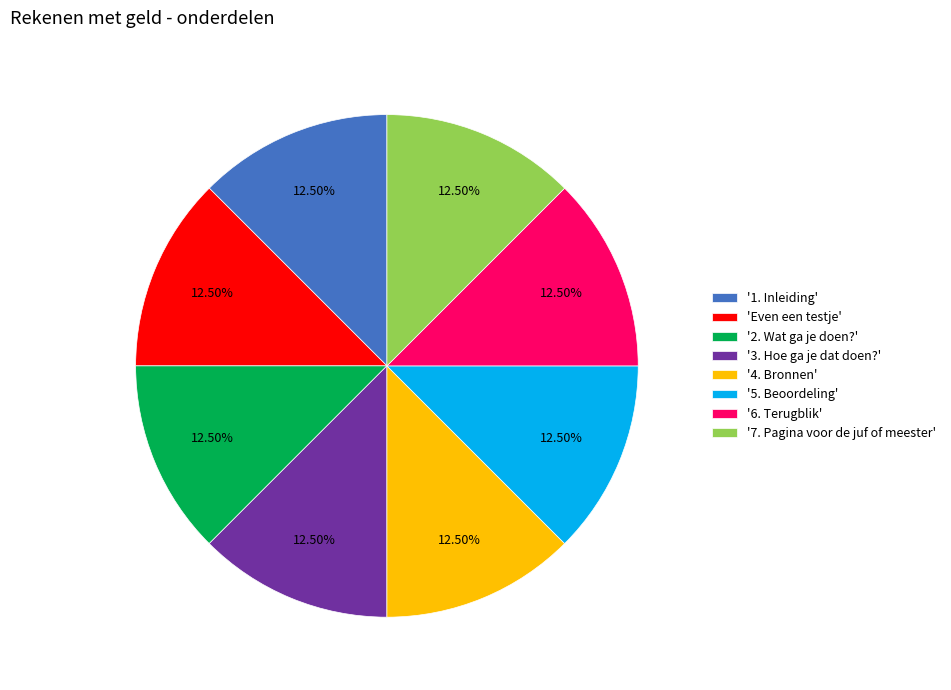

Combined, do '3. Hoe ga je dat doen?' and '2. Wat ga je doen?' account for over 50%?

No